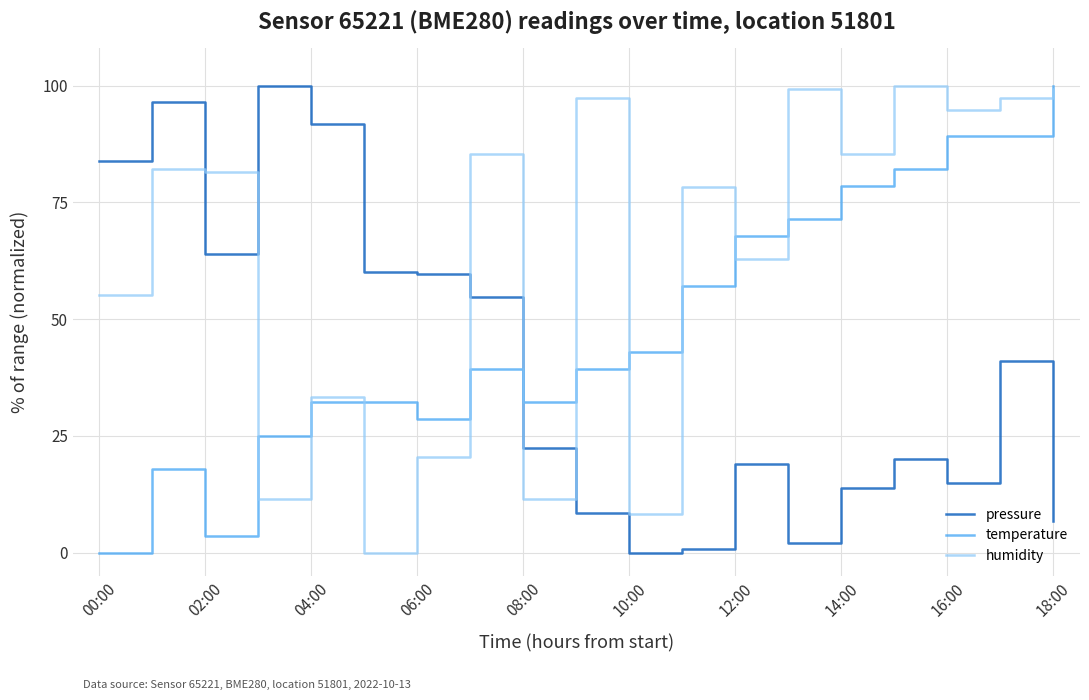

What is the highest value of the humidity series?

100.0